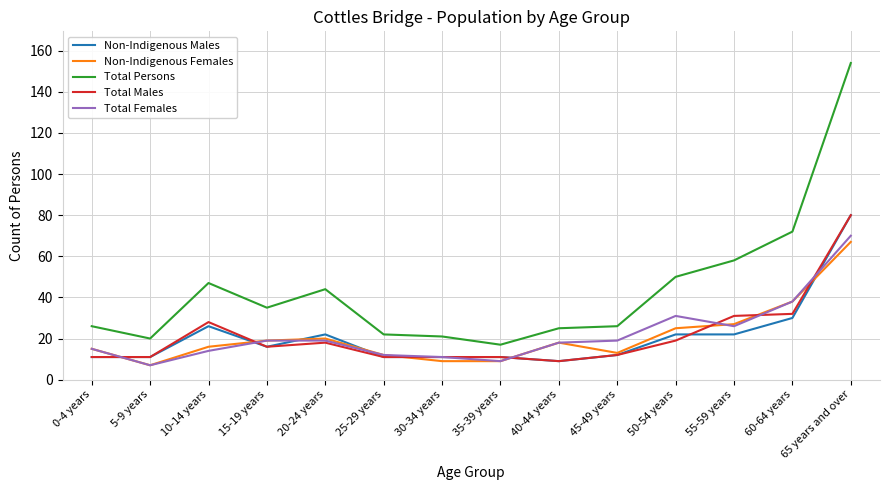

What is the maximum value for Non-Indigenous Males?

80